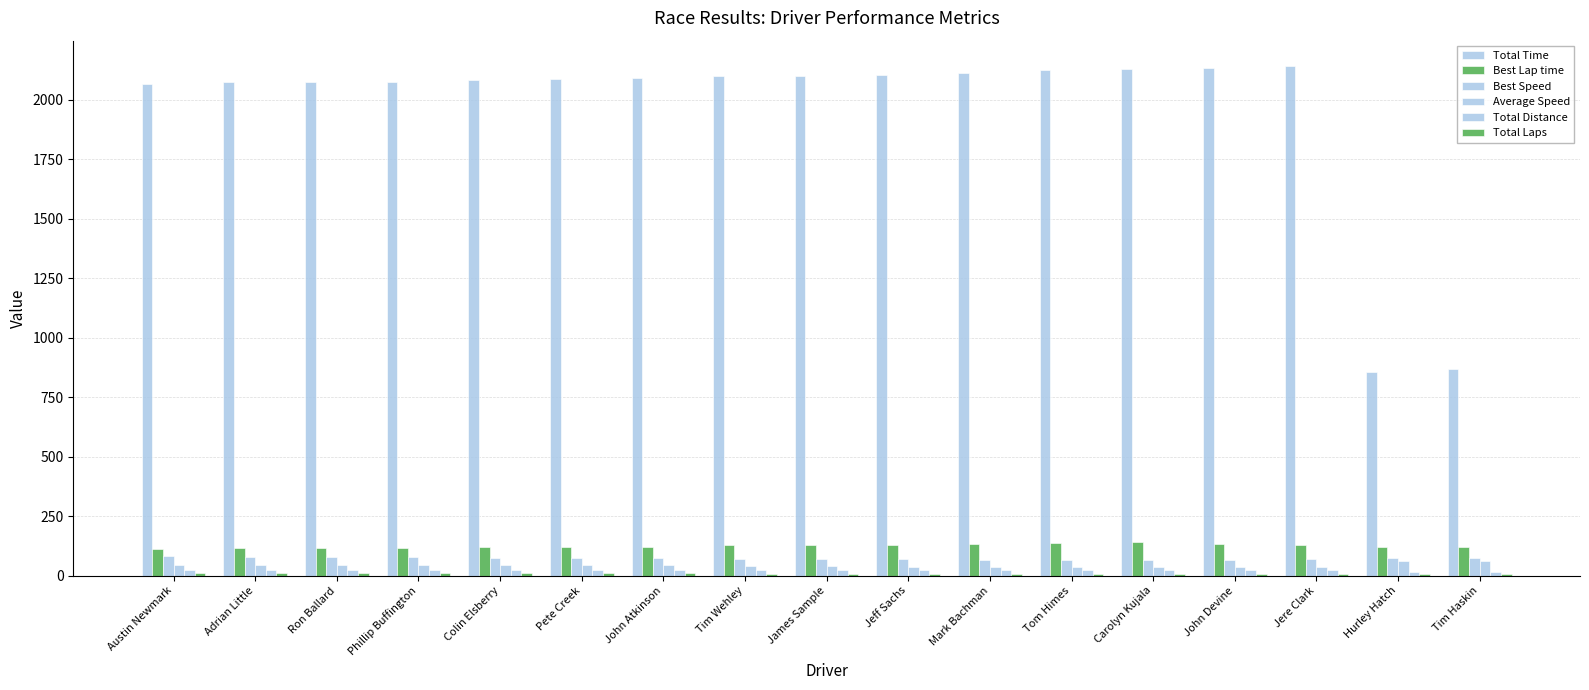

Between Ron Ballard and Phillip Buffington, which series saw the biggest shift?

Best Lap time